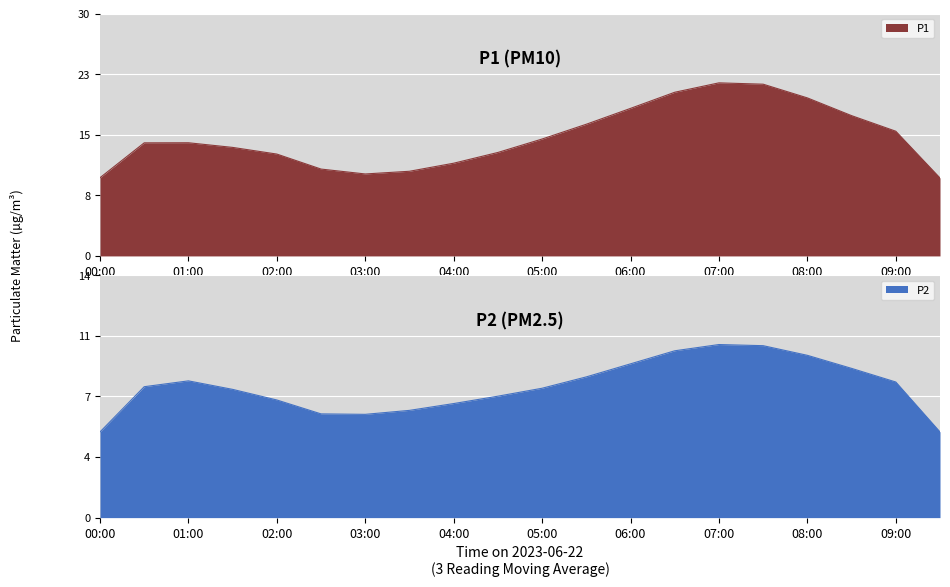

Which series has the widest spread of values?

P1